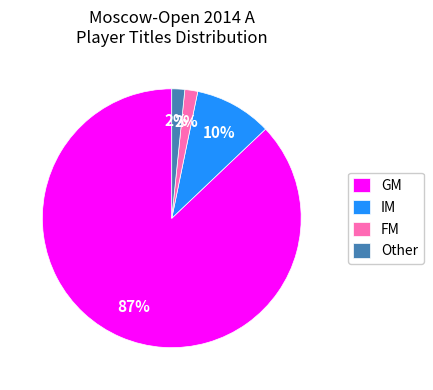

Count the number of slices in the pie.

4